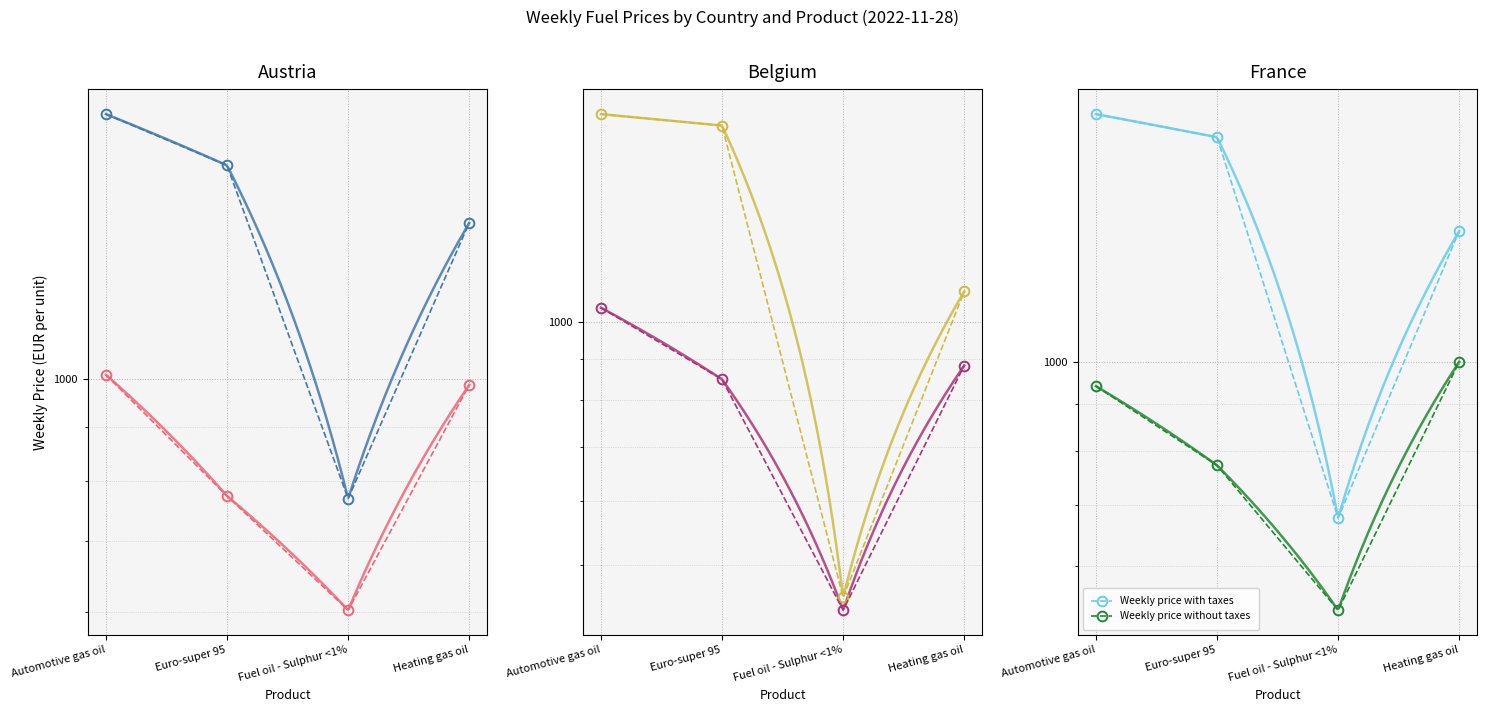

How many values in the Weekly price without taxes series are below 941?

2